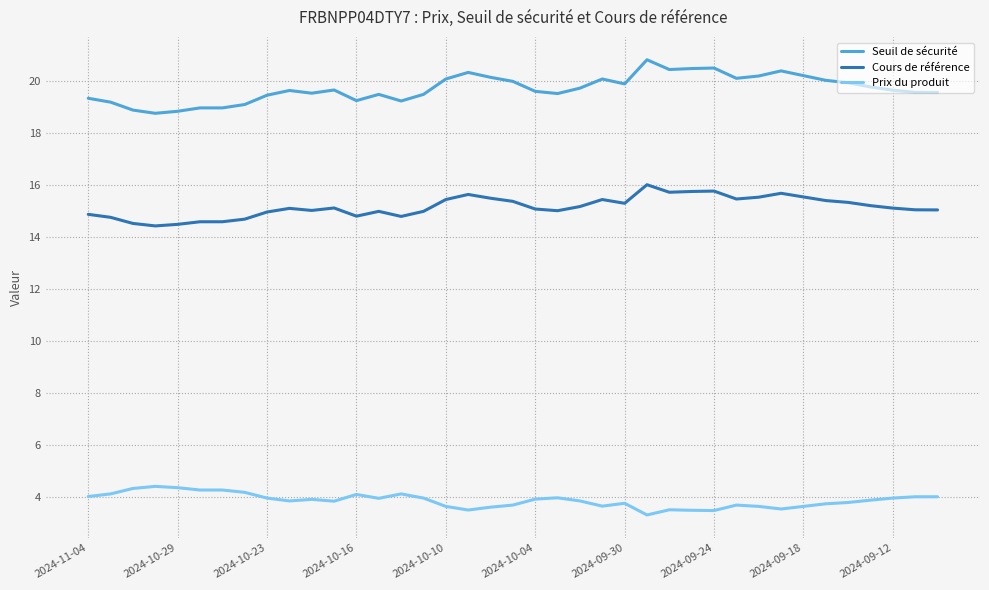

What are all the series names shown in the legend?

Seuil de sécurité, Cours de référence, Prix du produit